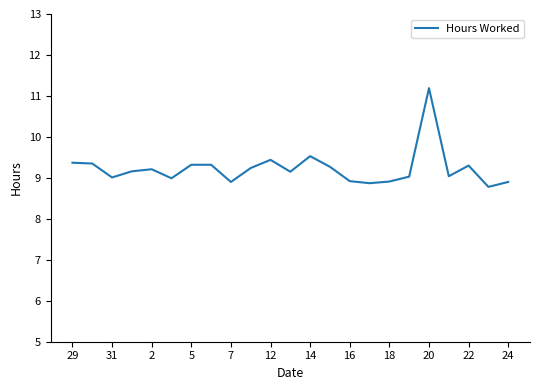

What is the difference between the maximum and minimum values?

2.4